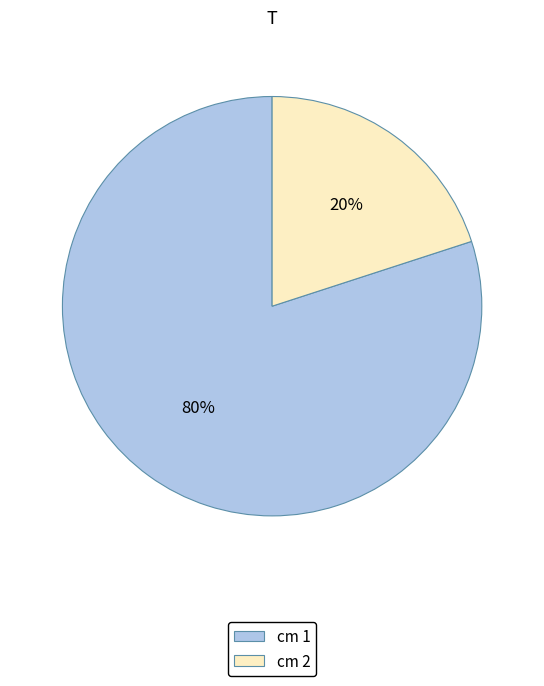

What is the smallest slice in the pie chart?

cm 2